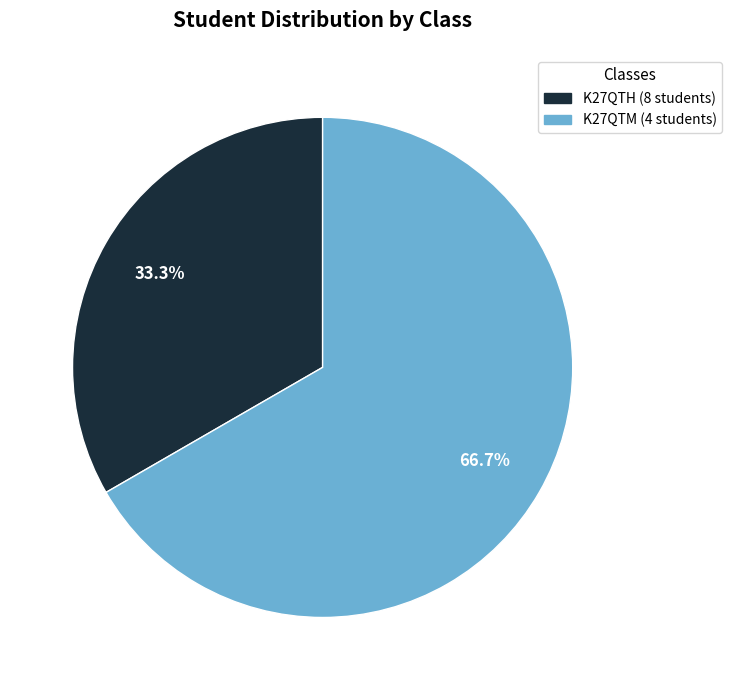

Does any single category account for the majority?

Yes